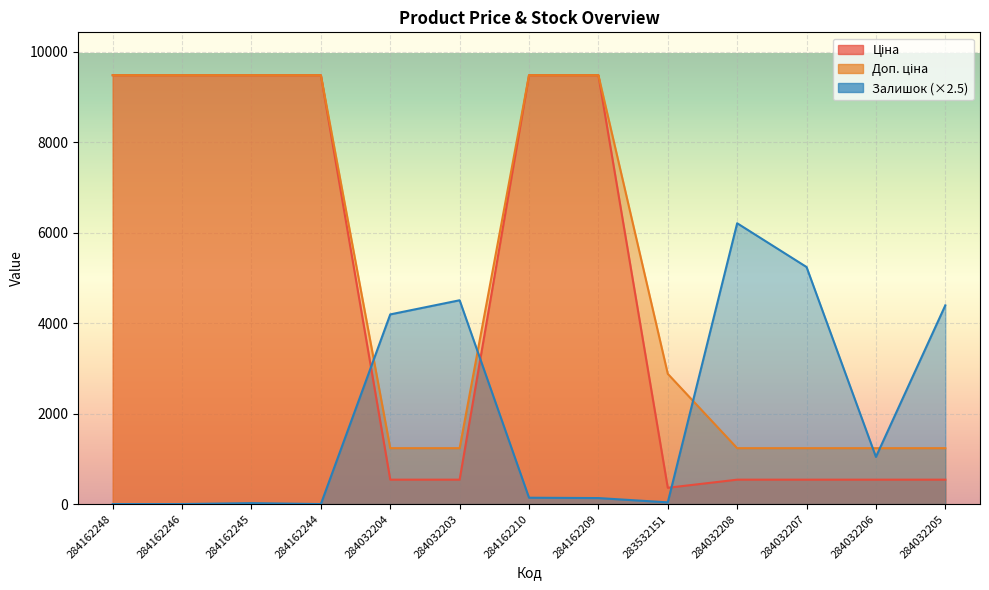

True or false: Ціна has more than 0 points higher than both neighbors.

False